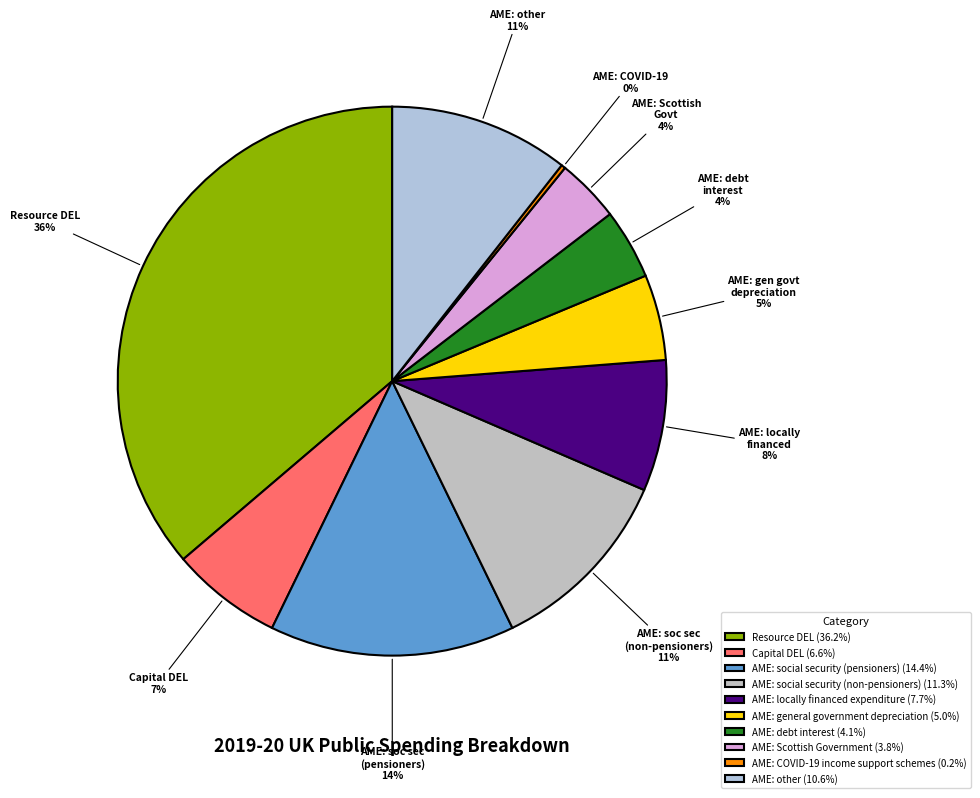

What percentage is the AME: debt interest slice, to the nearest percent?

4%